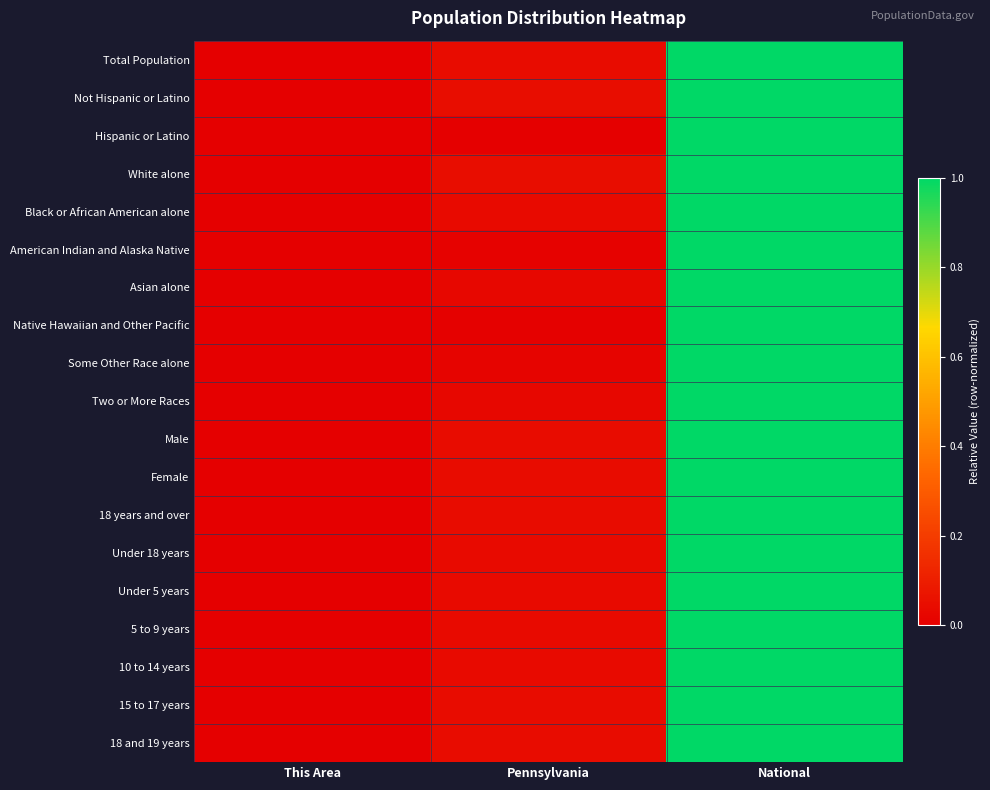

At how many categories does at least one series exceed 0?

3